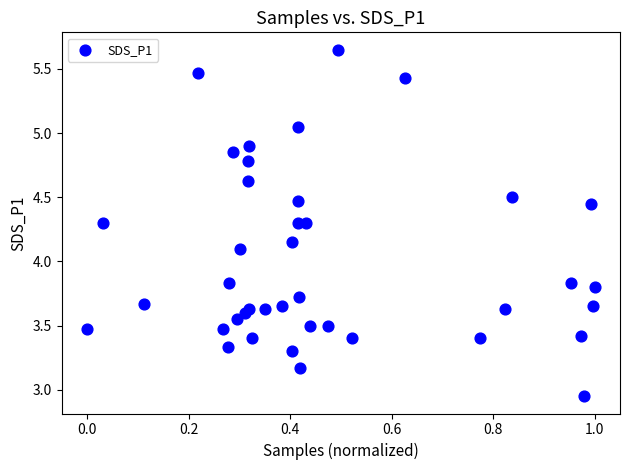

What Y value in the scatter plot is closest to 4?

4.1